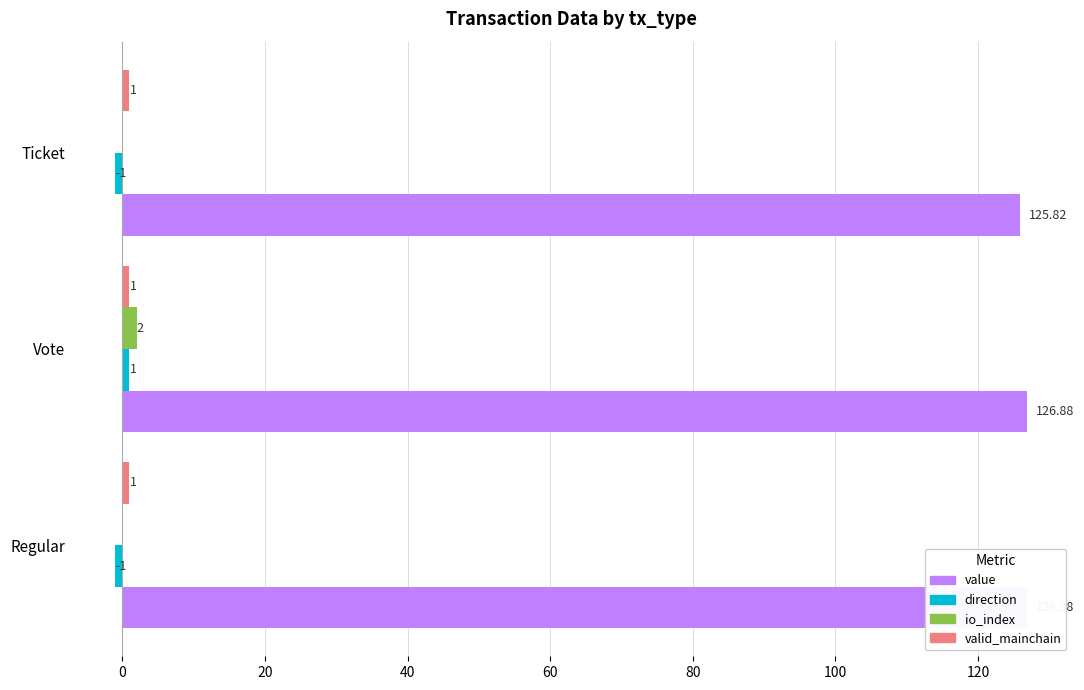

How many value values are between 125 and 126?

1